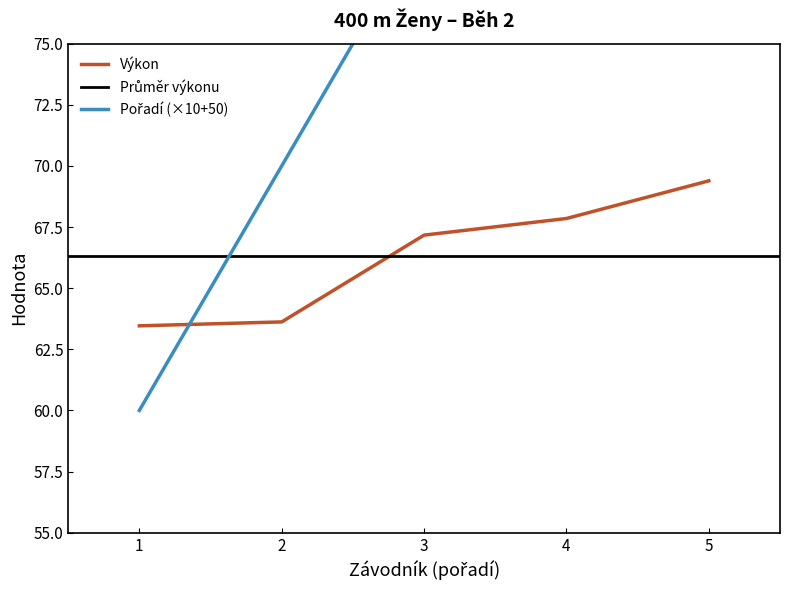

Does the chart have visible grid lines?

No